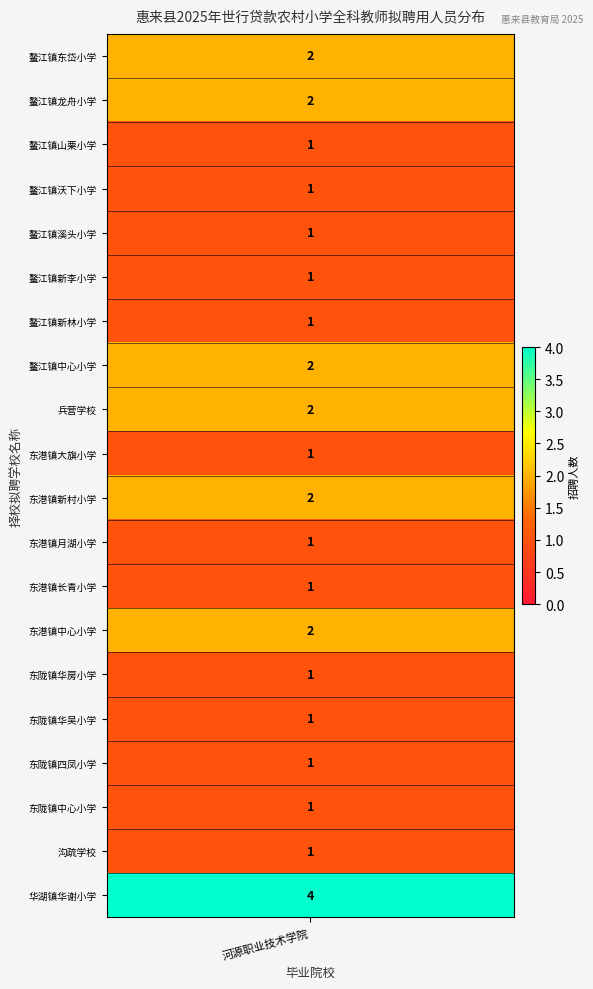

What is the smallest value displayed?

1